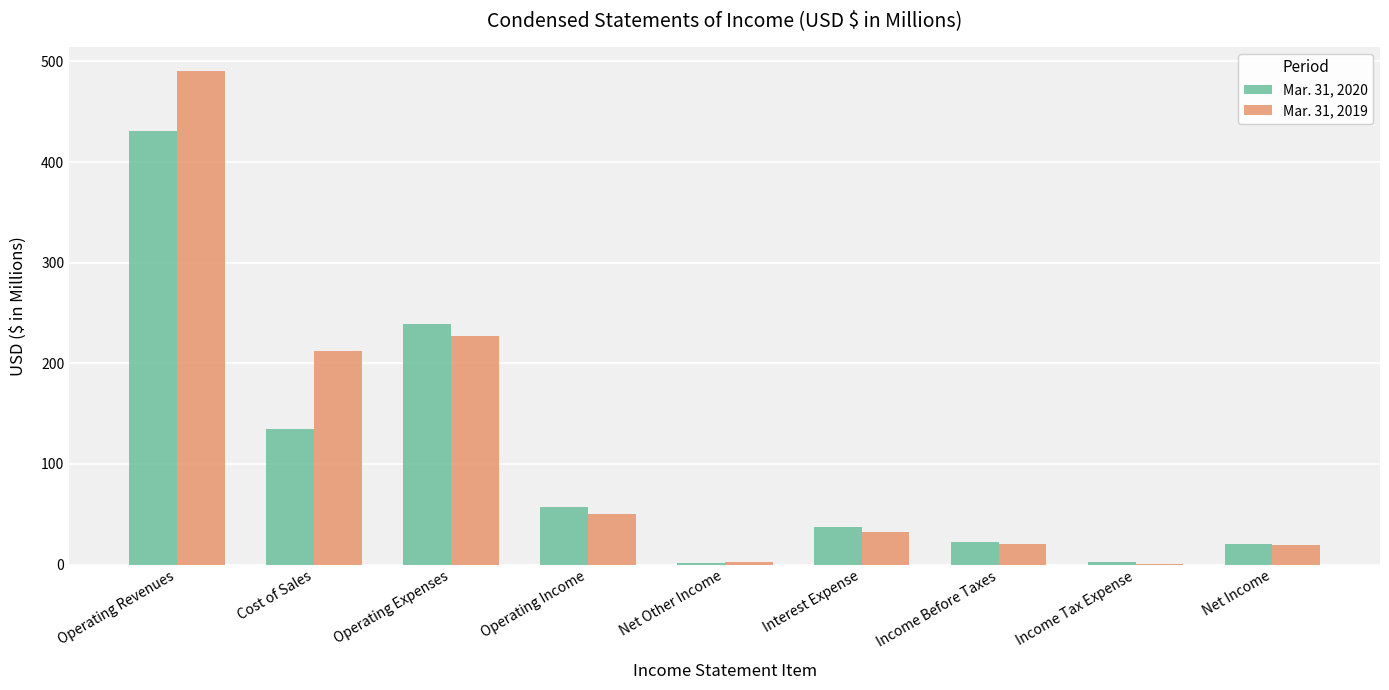

Is it true that Mar. 31, 2020 equals 760.4 at Operating Revenues?

False